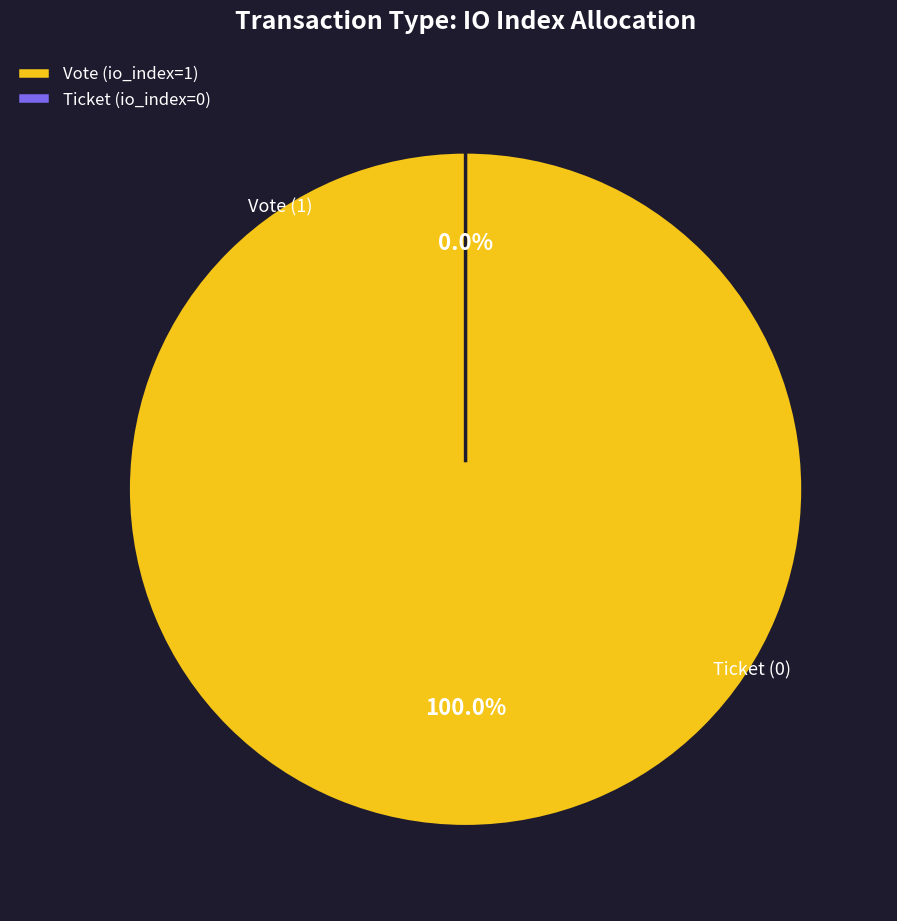

How many slices are in this pie chart?

2